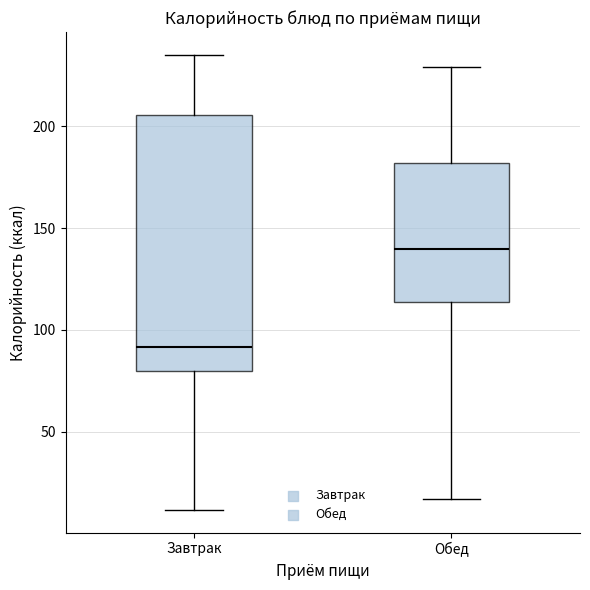

Reading left to right, transcribe this box plot: for each box, give where its median line is, the range the box spans, and where its two whiskers end, as read against the y-axis. The values are not printed on the chart, so give them approximately, as read against the axis.

Завтрак: median 90, box 80 to 205, whiskers 10 to 235
Обед: median 140, box 115 to 180, whiskers 15 to 230